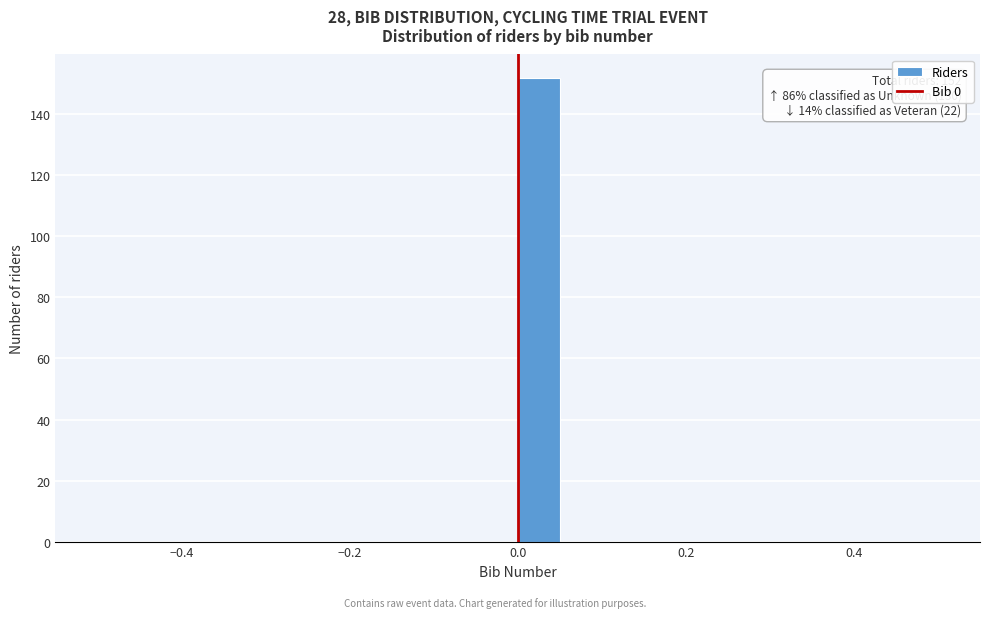

Read against the x-axis, roughly where is the centre of the tallest bar?

0.02